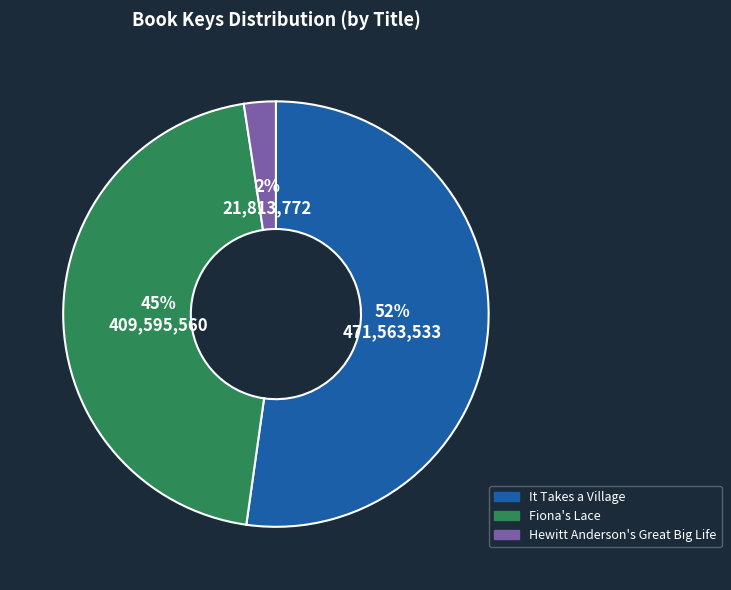

Is there any slice that represents more than half of the pie?

Yes